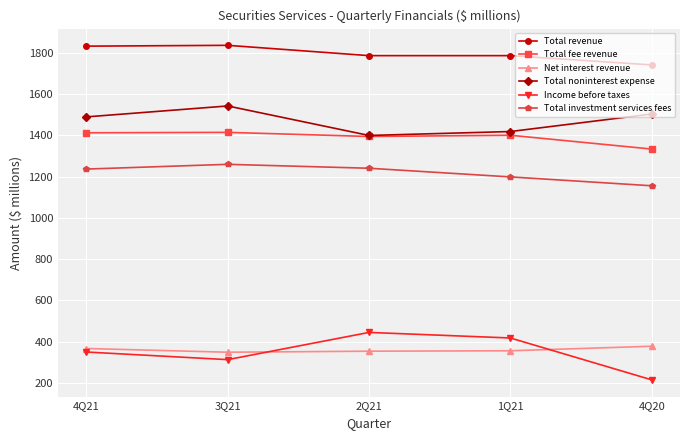

Which label corresponds to the smallest value in the chart?

4Q20